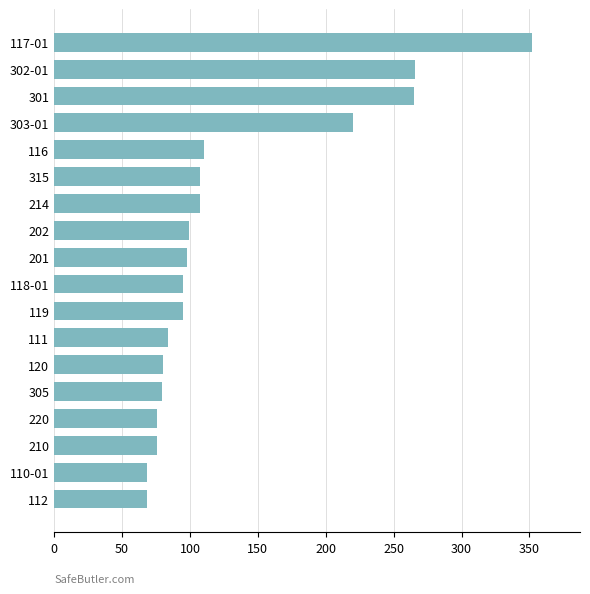

Approximately how many times larger is the value at 303-01 compared to 214?

2.1